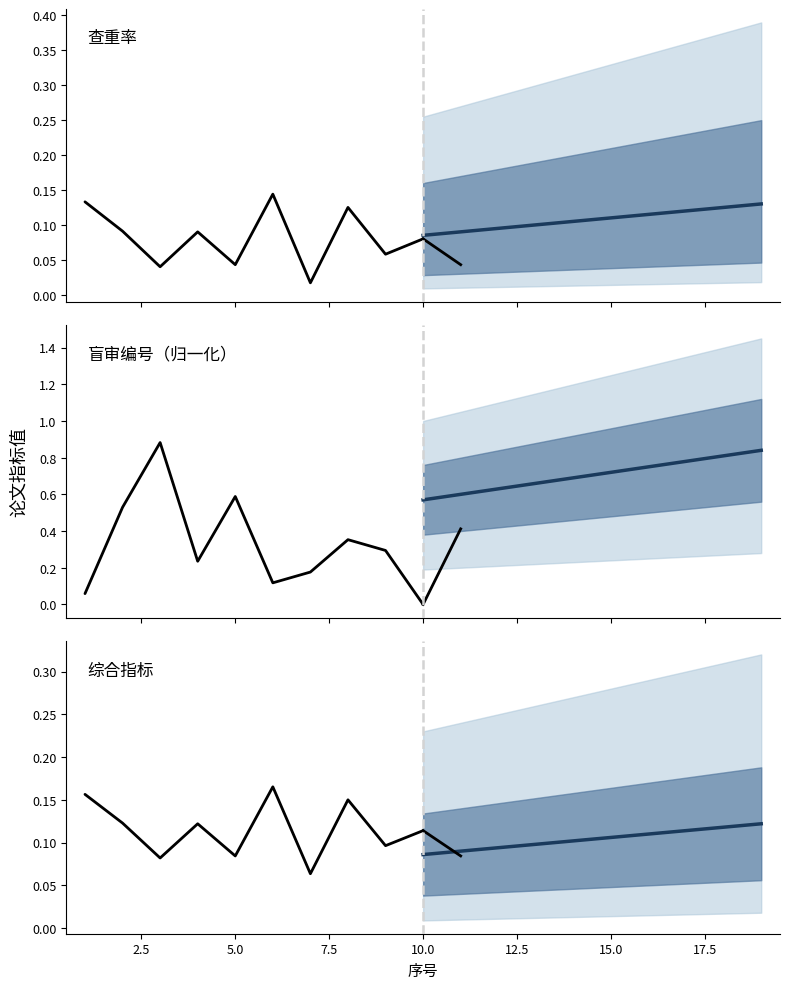

True or false: 历史数据 has a value of 0.2 at 17.5.

False